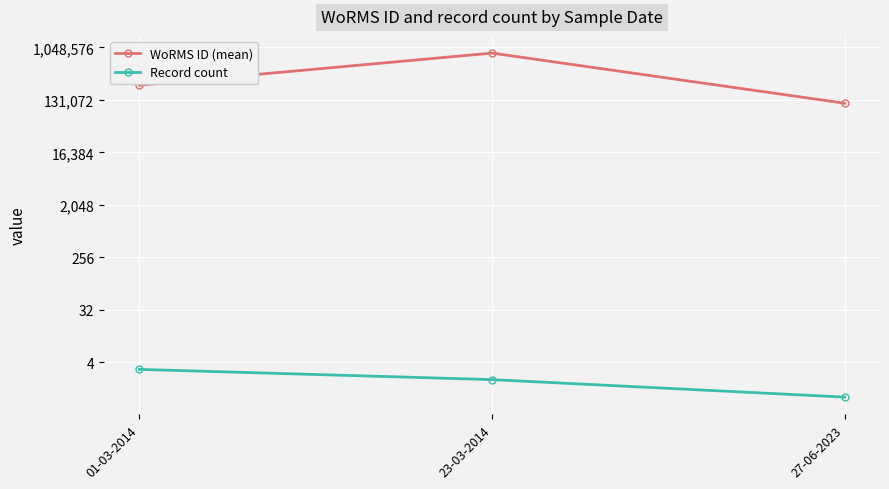

True or false: Record count has a value of 0 at 27-06-2023.

False